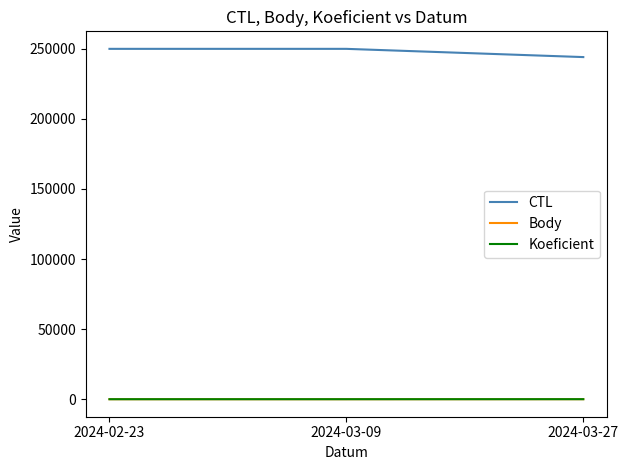

What value does the CTL series have at 2024-03-27?

244029.0